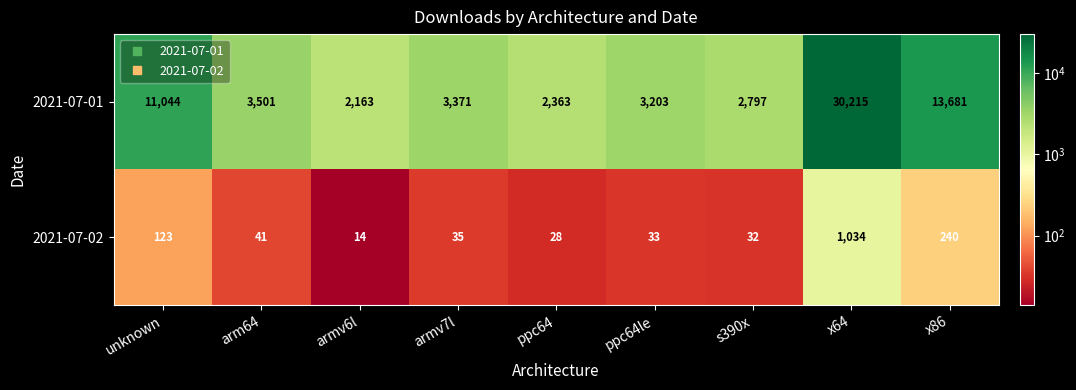

What is the difference between the maximum and minimum values in the 2021-07-01 series?

28052